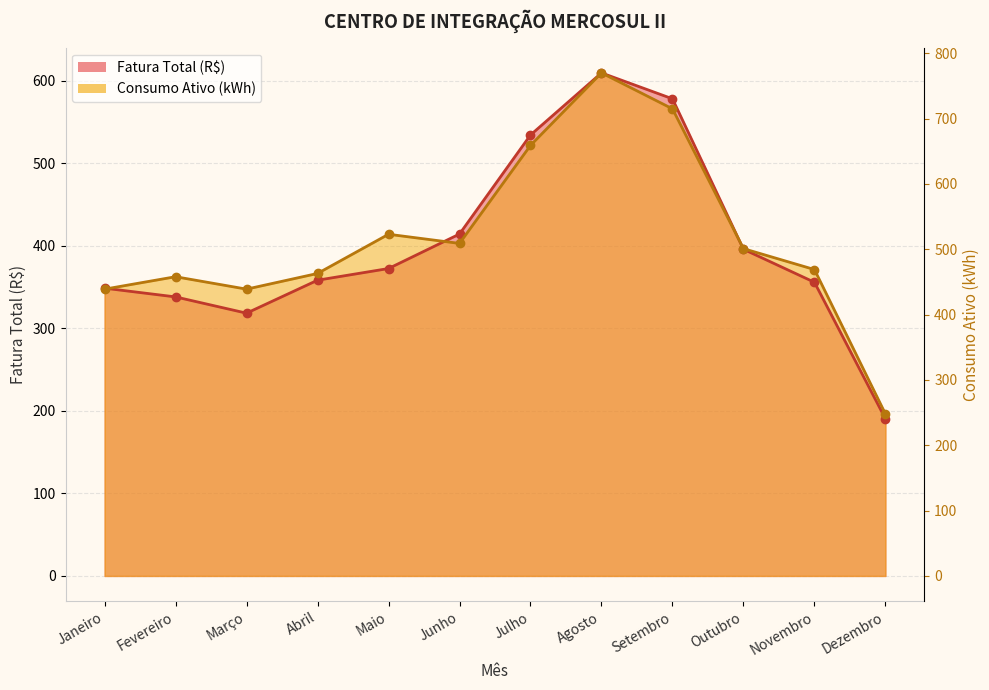

How many intersections are there between Fatura Total (R$) and Consumo Ativo (kWh)?

3